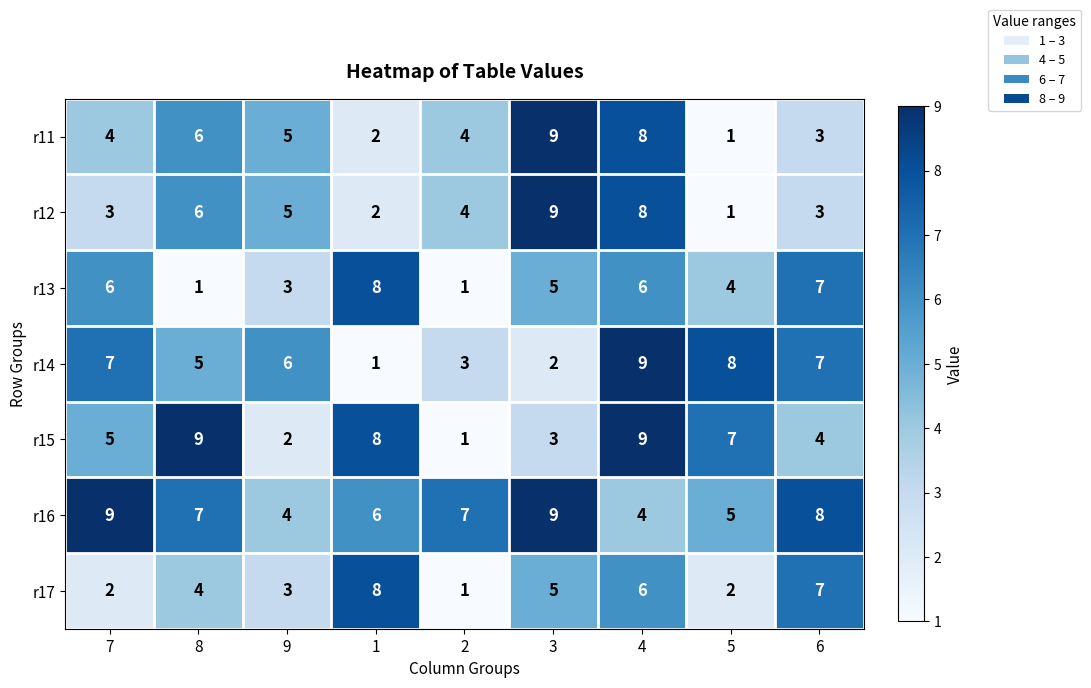

How many categories are shown in the chart?

9